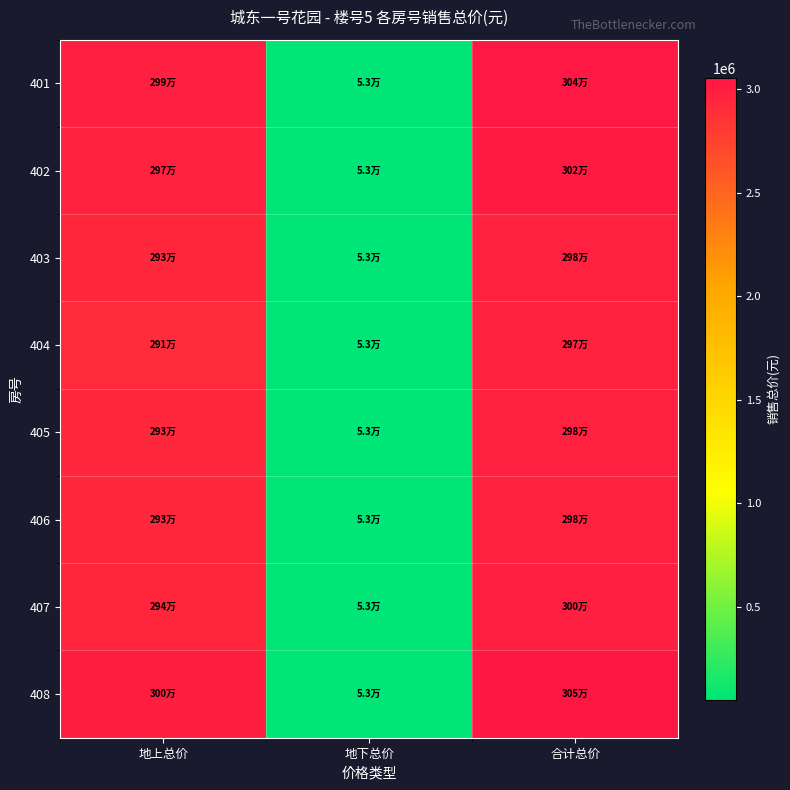

What is the smallest value displayed?

52640.0